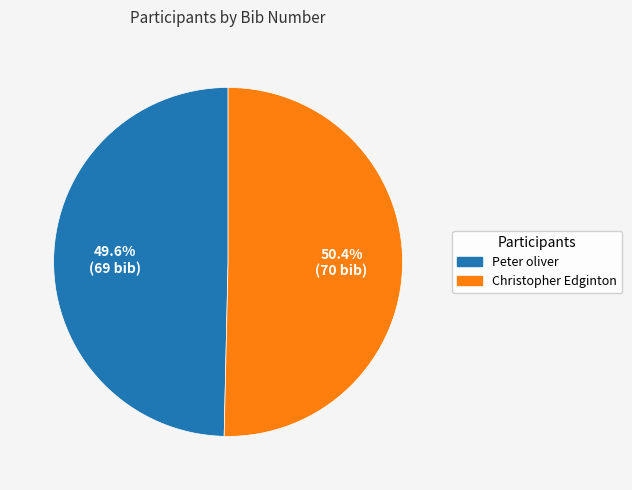

Approximately how many times larger is the value at Christopher Edginton compared to Peter oliver?

1.0